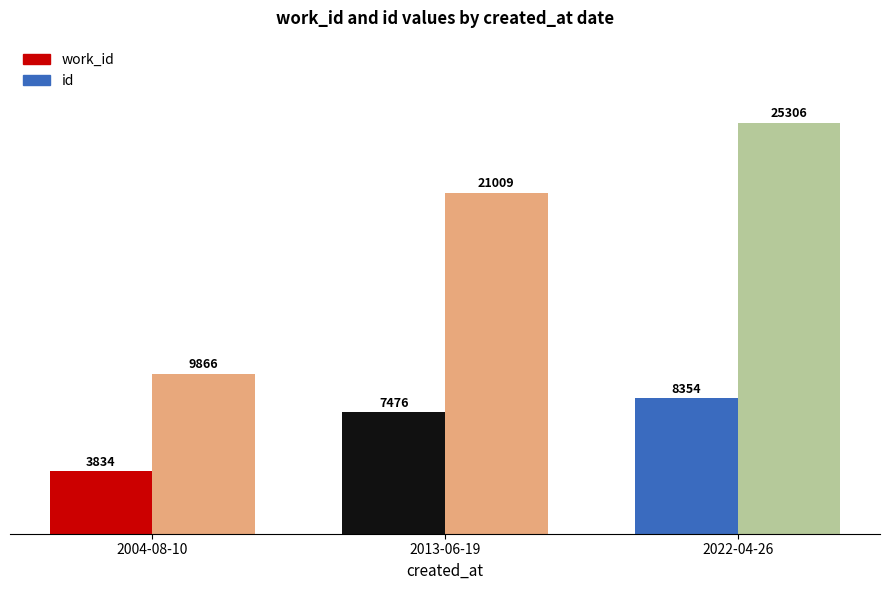

What is the average value of the id series?

18727